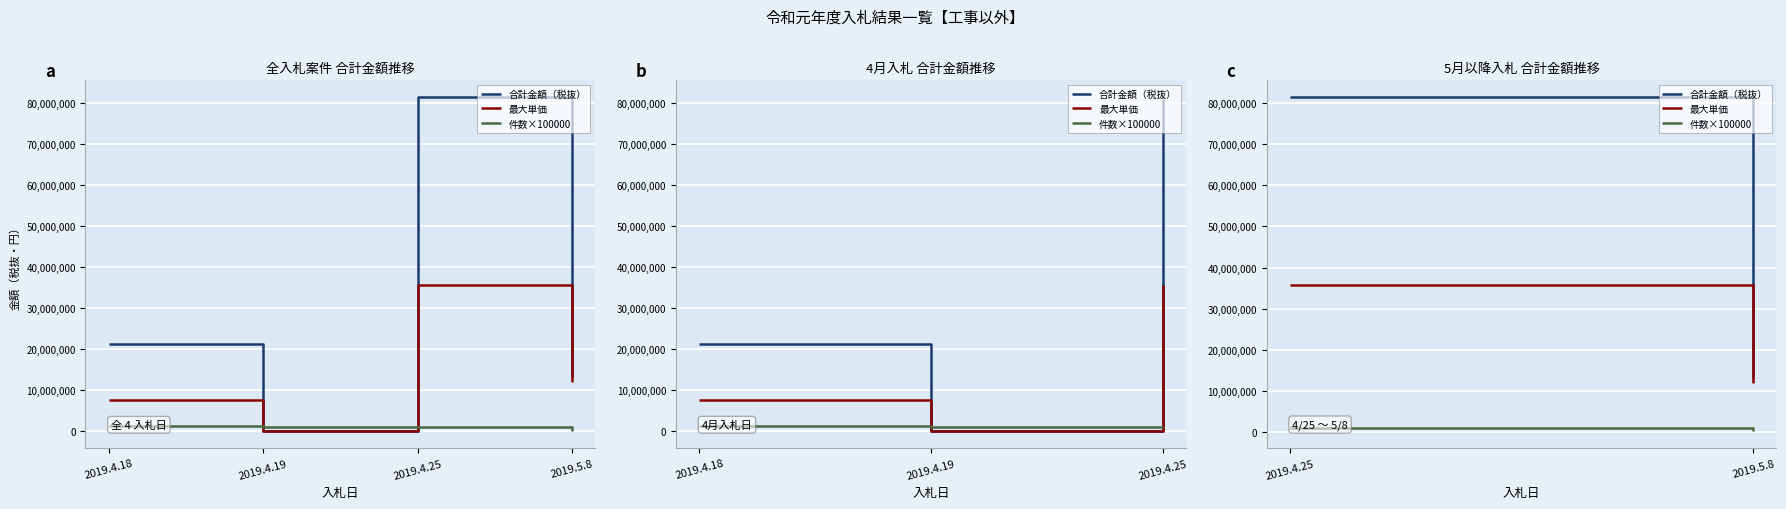

What is the minimum value shown in the chart?

200000